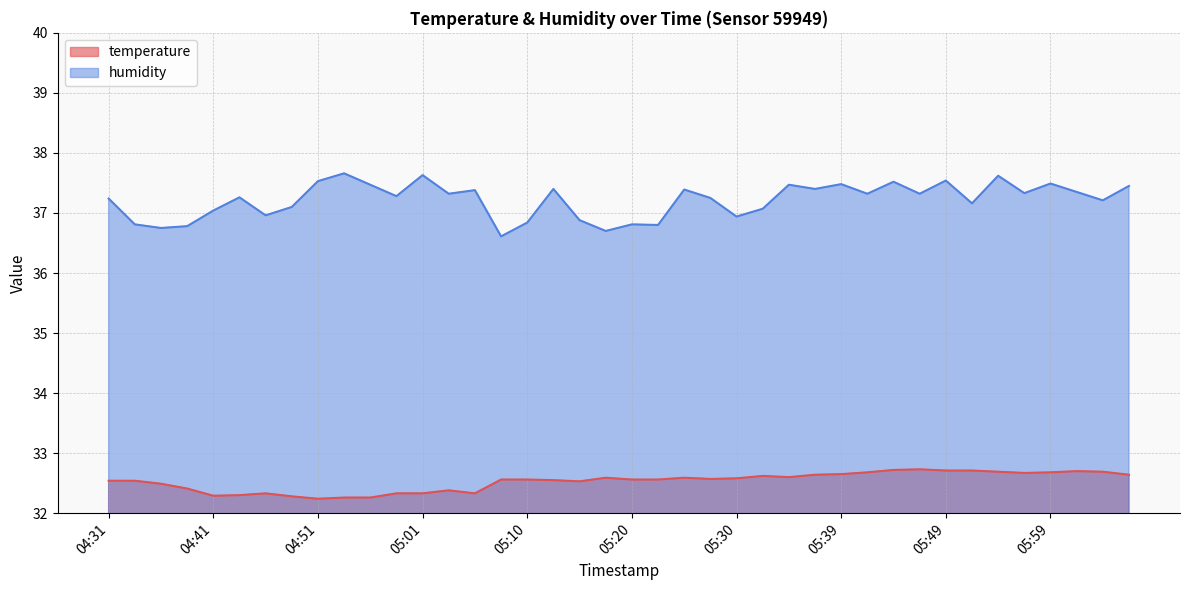

Is the value of humidity at 06:06 greater than the value of temperature at 05:03?

Yes